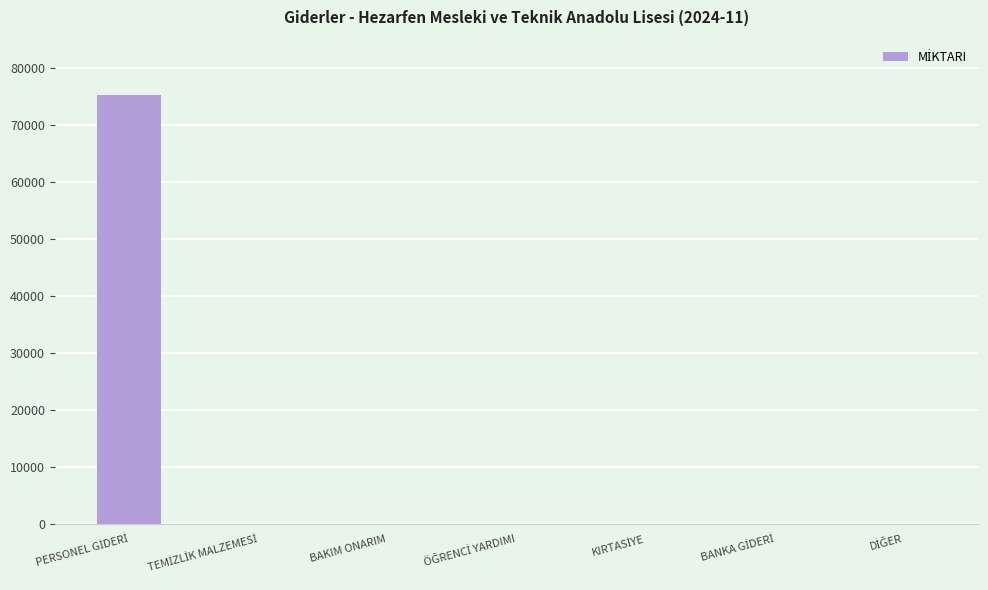

Are the bars horizontal?

No